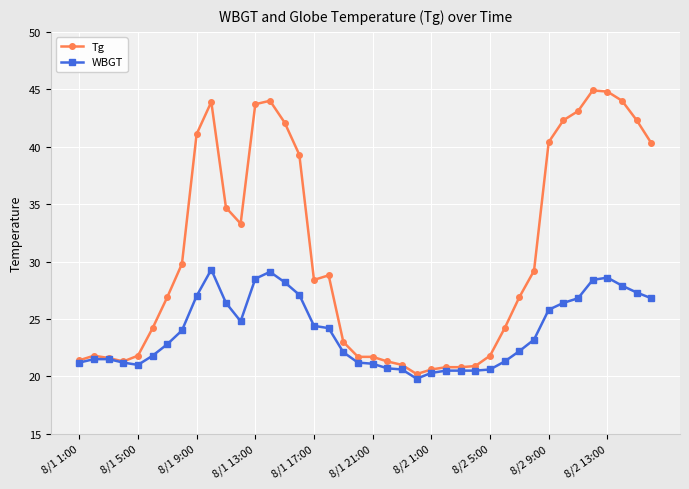

What is the value of the Tg point at the 3rd from the left?

21.6